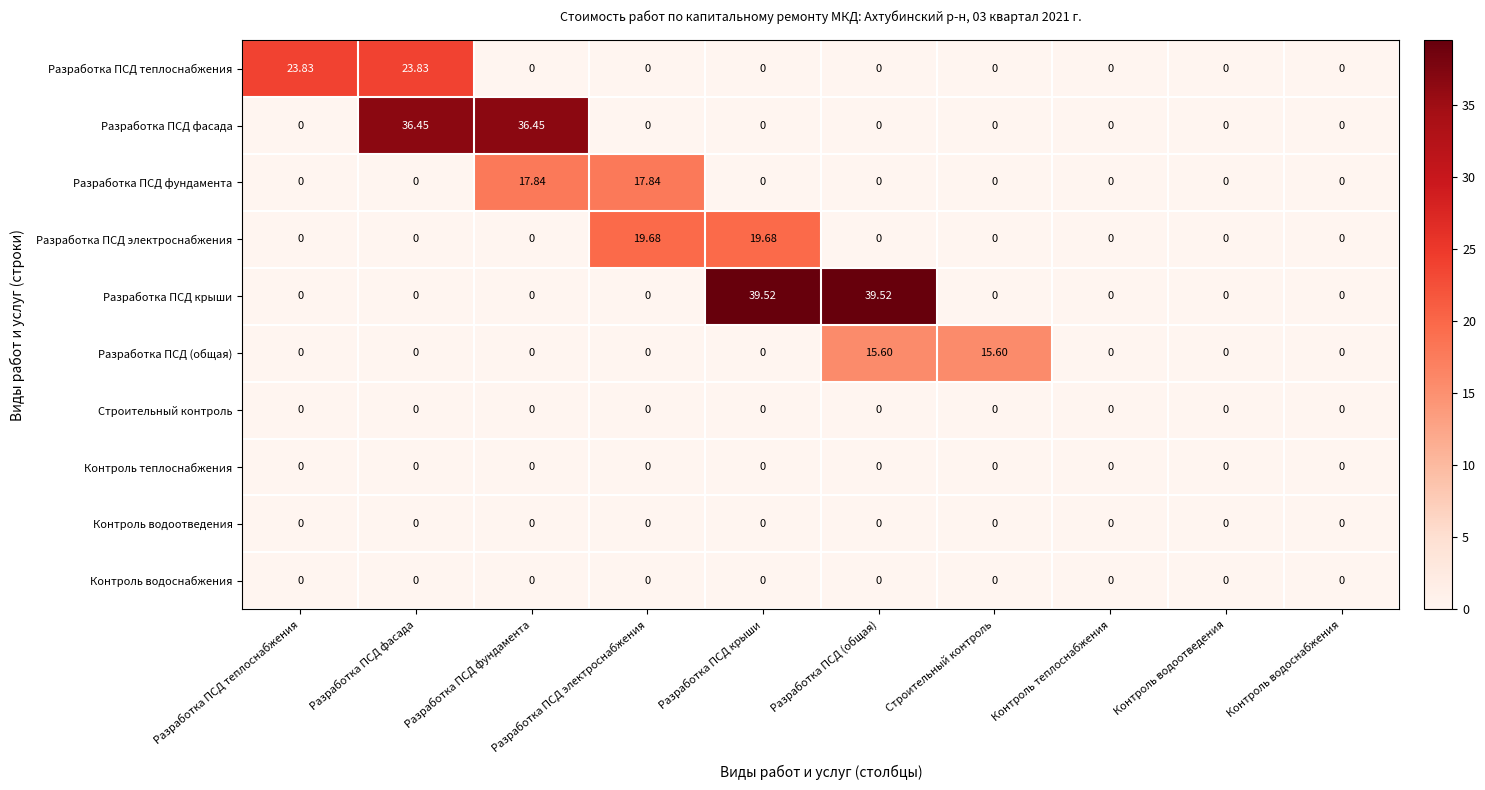

Which series changed the most between Разработка ПСД электроснабжения and Контроль теплоснабжения?

Разработка ПСД электроснабжения